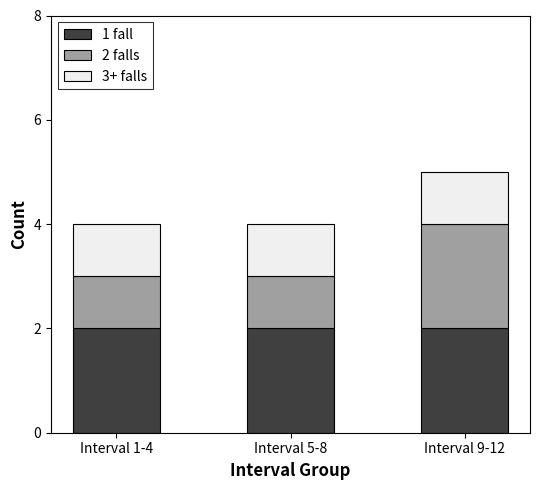

At which category is the sum across all series the highest?

Interval 9-12